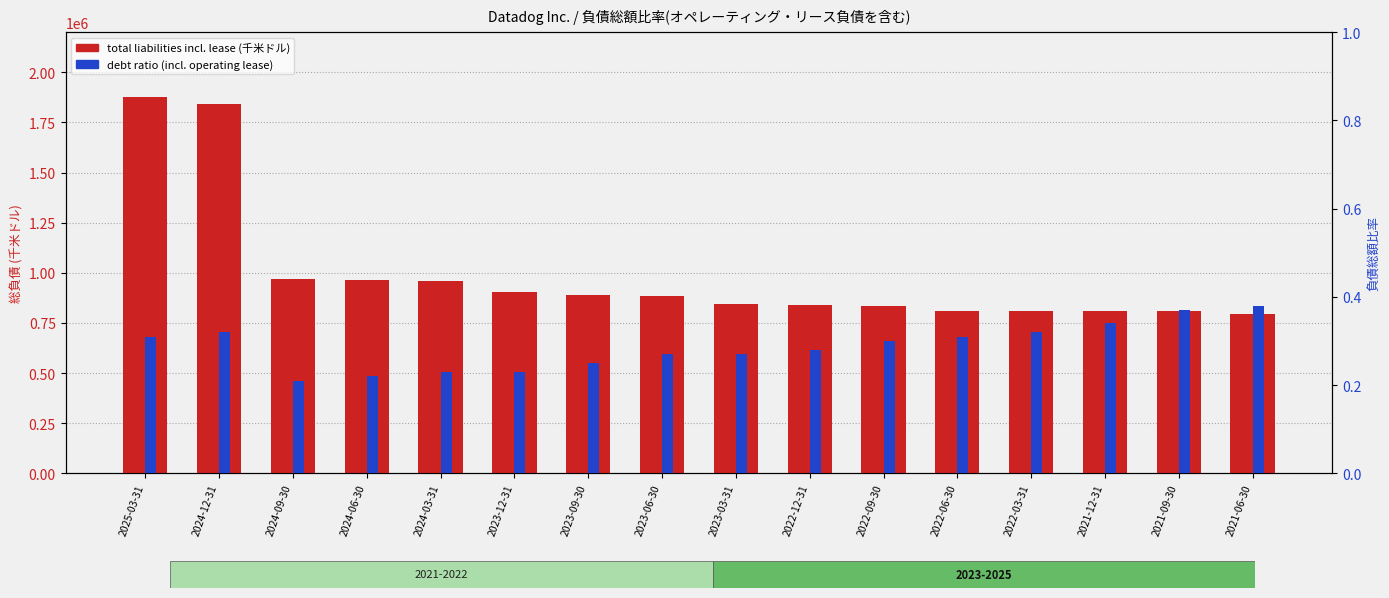

What is the difference between the highest and lowest values at 2024-12-31?

1842179.7